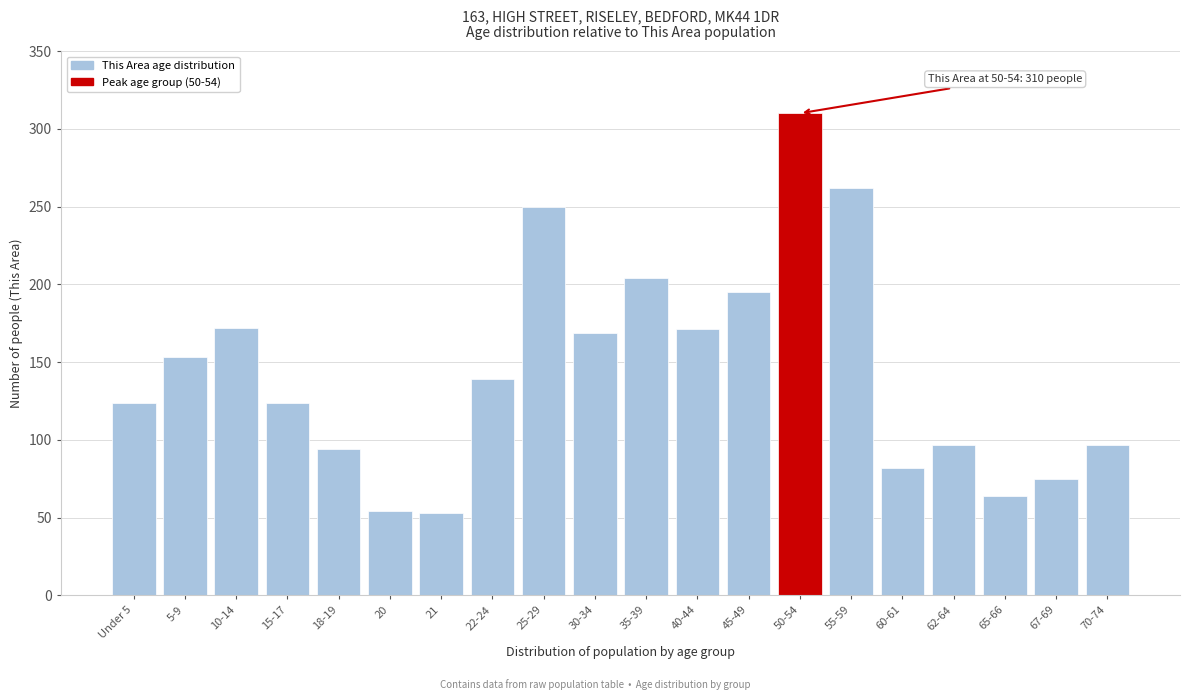

What is the value of the 12th bar from the left?

171